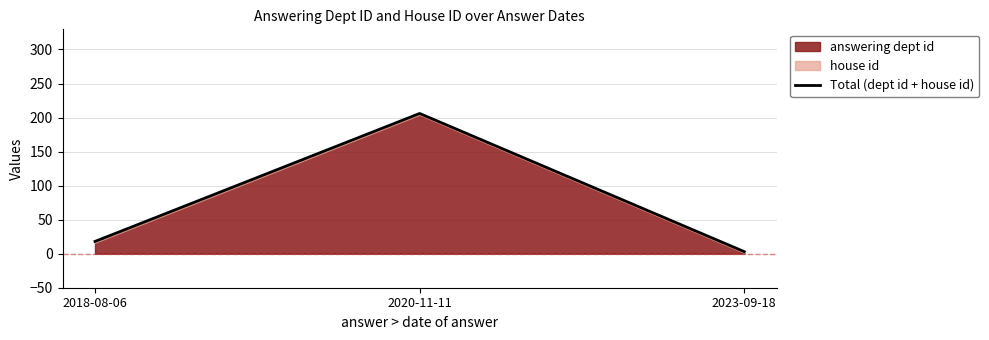

Reading left to right, what are all the values shown in this chart?

18	206	3